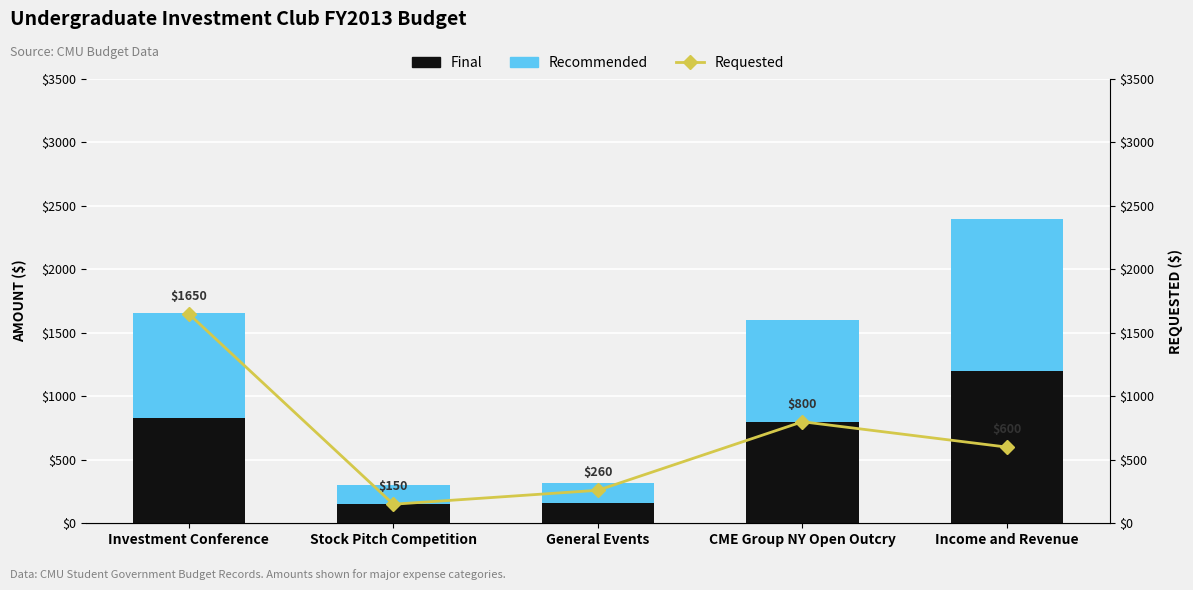

What is the difference between the maximum and minimum values in the Recommended series?

1050